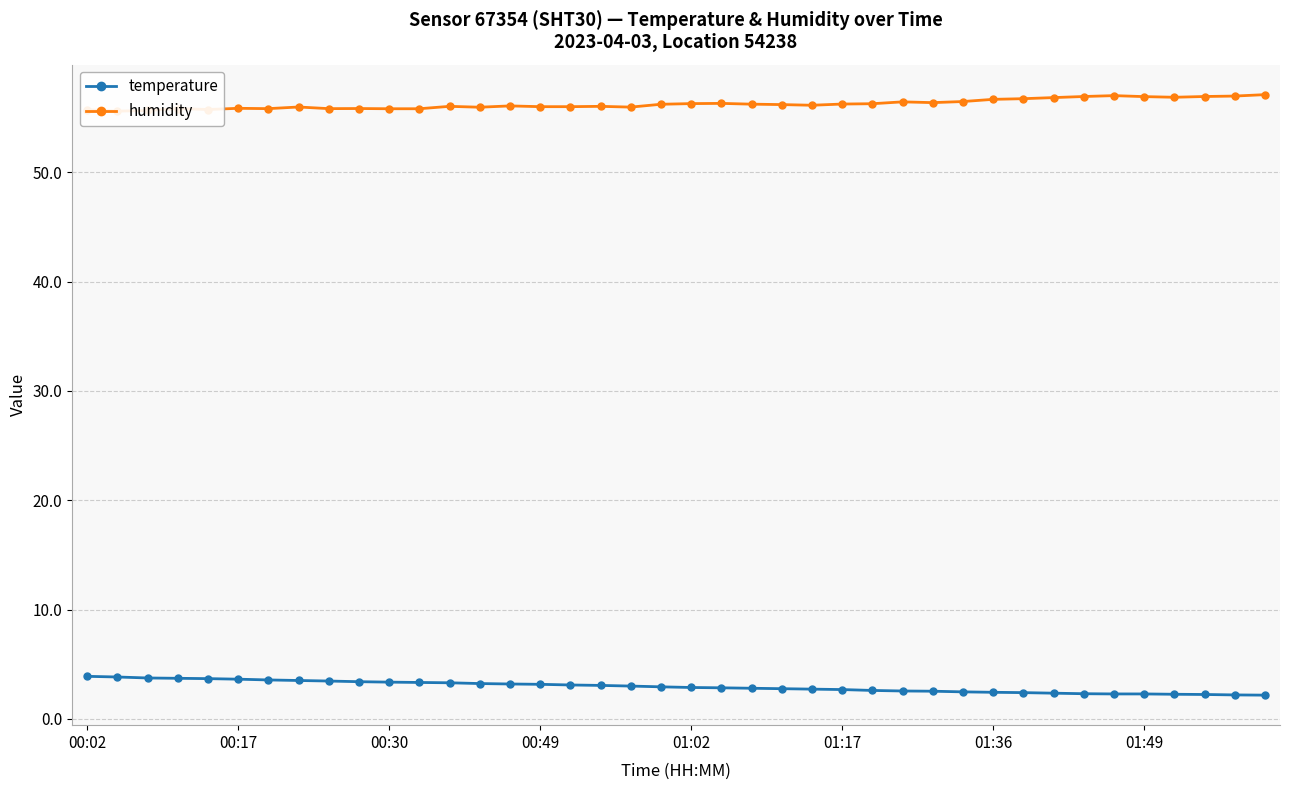

What is the highest value of the temperature series?

3.9